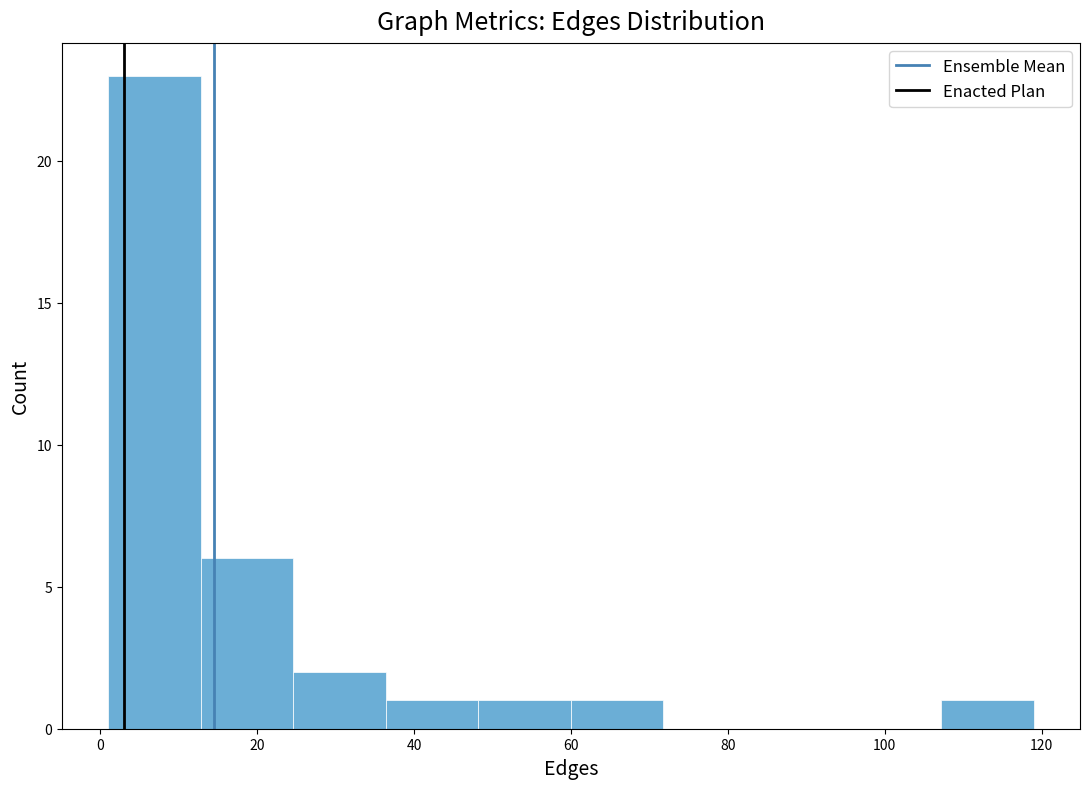

What is the height of the bar covering 1.0 to 12.8 on the x-axis? Neither the bar edges nor the heights are printed on the chart, so give them approximately, as read against the axes.

23